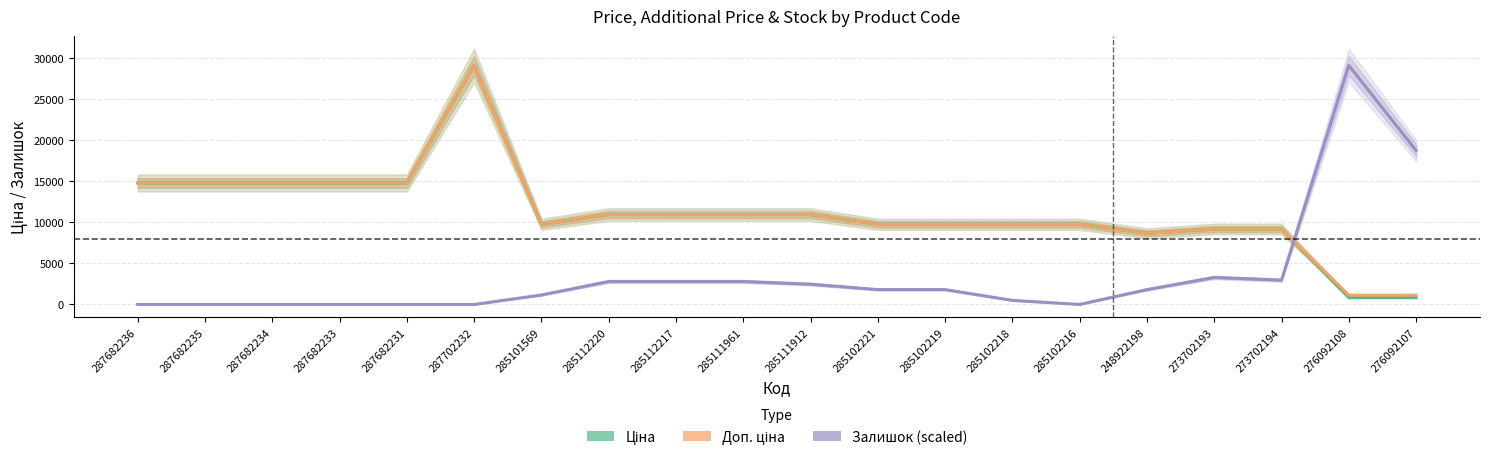

What are all the series names shown in the legend?

Ціна, Доп. ціна, Залишок (scaled)